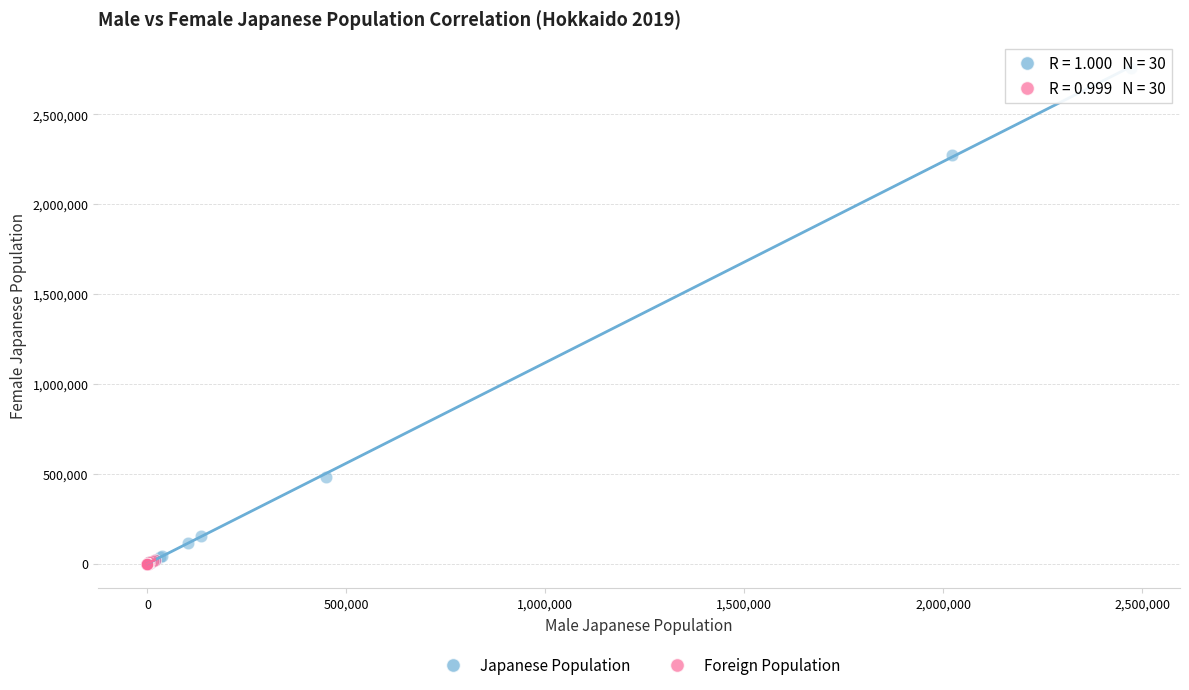

Which series contains the highest Y value?

Japanese Population